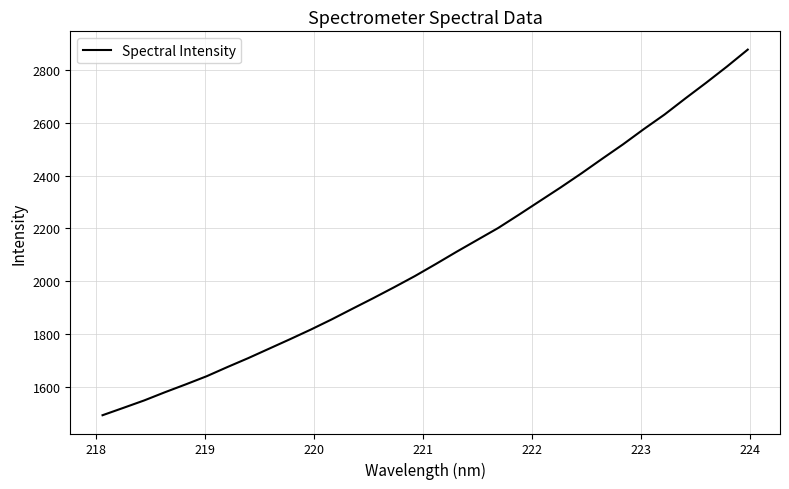

What is the greatest value displayed?

2875.8